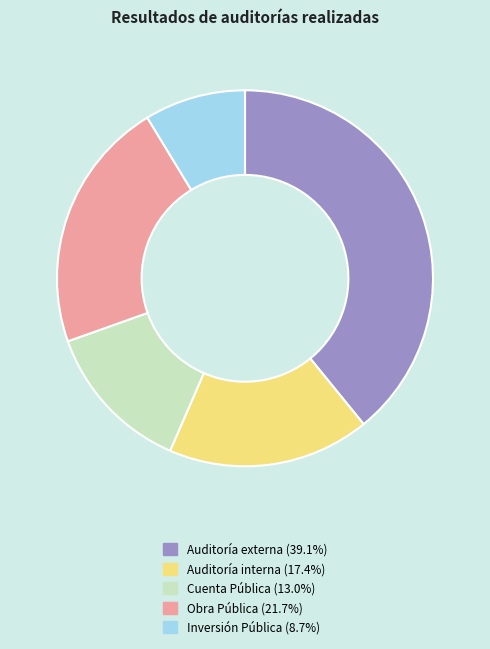

True or false: Inversión Pública accounts for 24% of the total.

False